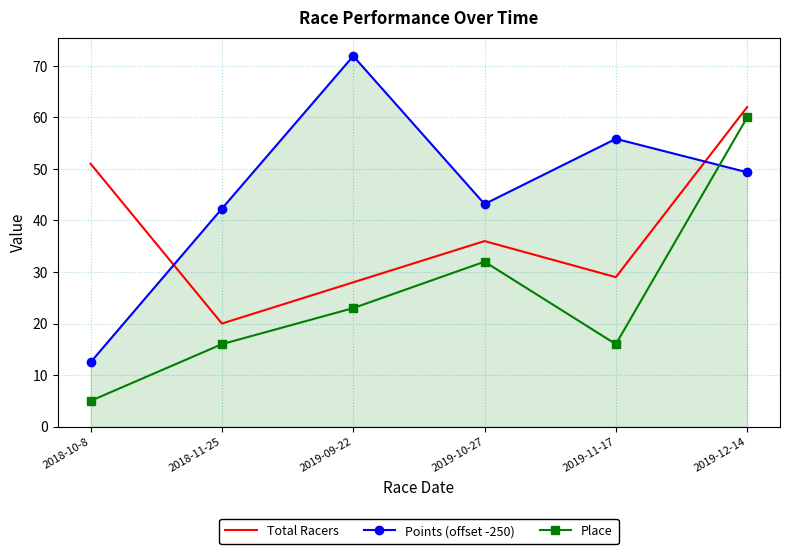

Reading left to right, extract all data points from this chart.

Total Racers: 51.0	20.0	28.0	36.0	29.0	62.0
Points (offset -250): 12.5	42.3	71.9	43.2	55.8	49.3
Place: 5.0	16.0	23.0	32.0	16.0	60.0